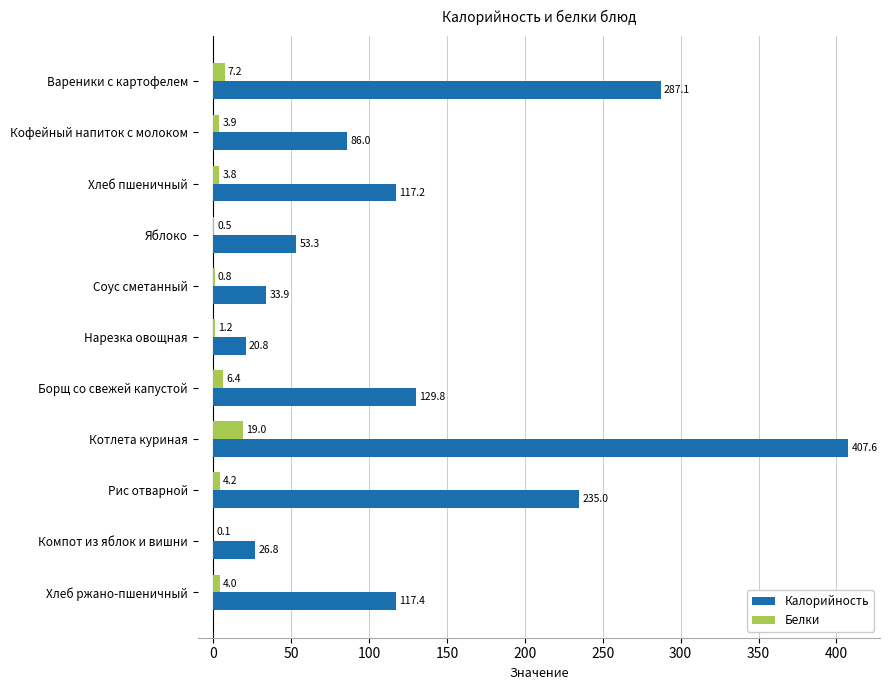

What is the sum of the Белки values at Хлеб пшеничный and Рис отварной?

8.0